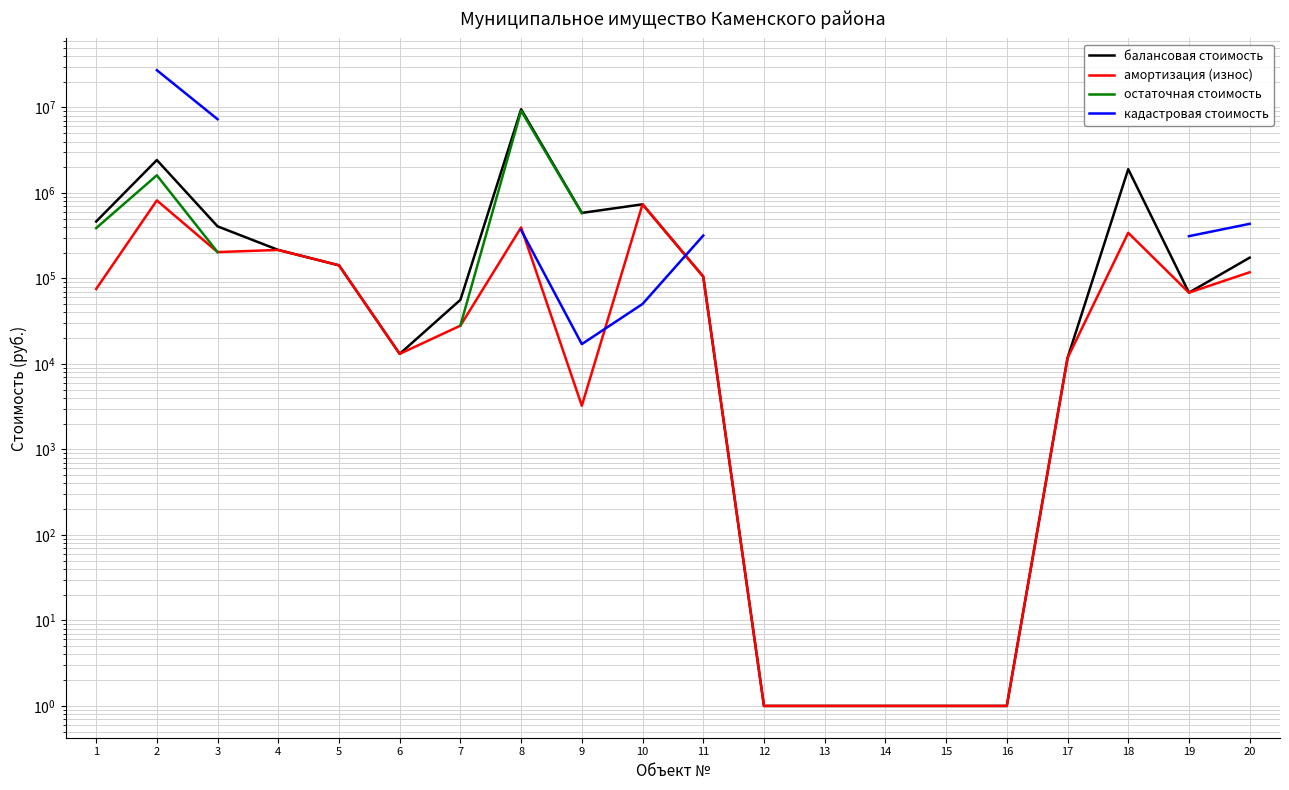

Is the value of остаточная стоимость at 5 greater than the value of кадастровая стоимость at 4?

No